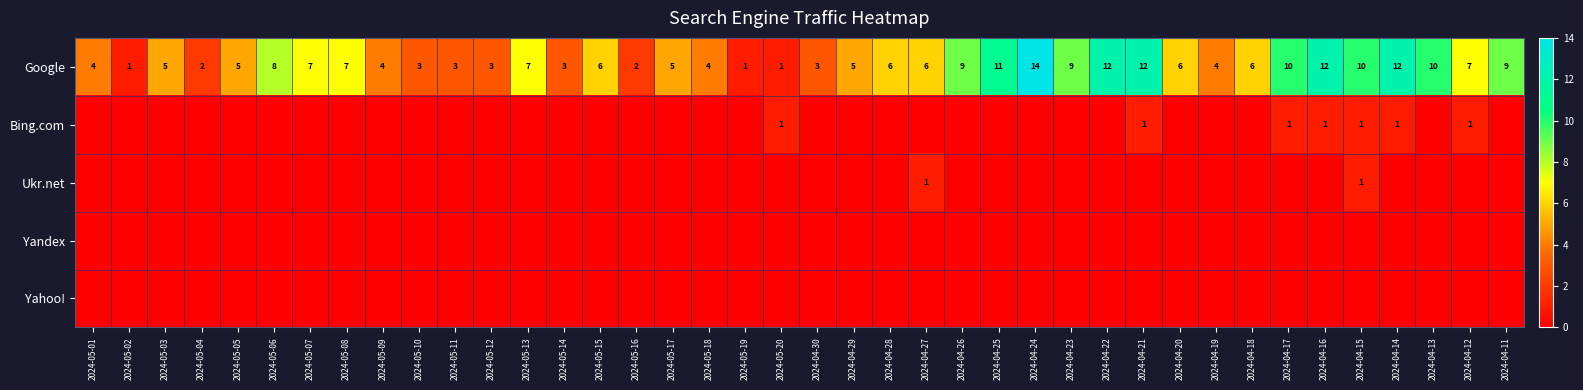

Where does the Google series first go above 6?

2024-05-06